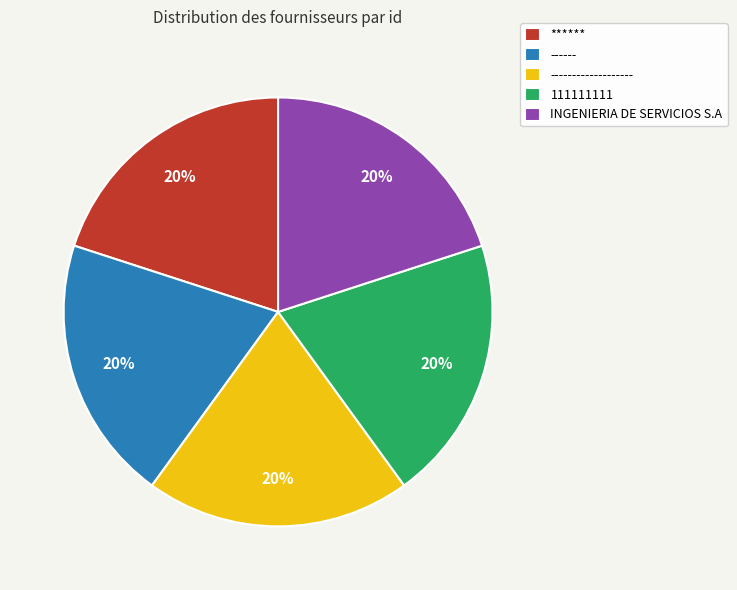

To the nearest percent, what is the combined percentage of INGENIERIA DE SERVICIOS S.A and 111111111?

40%